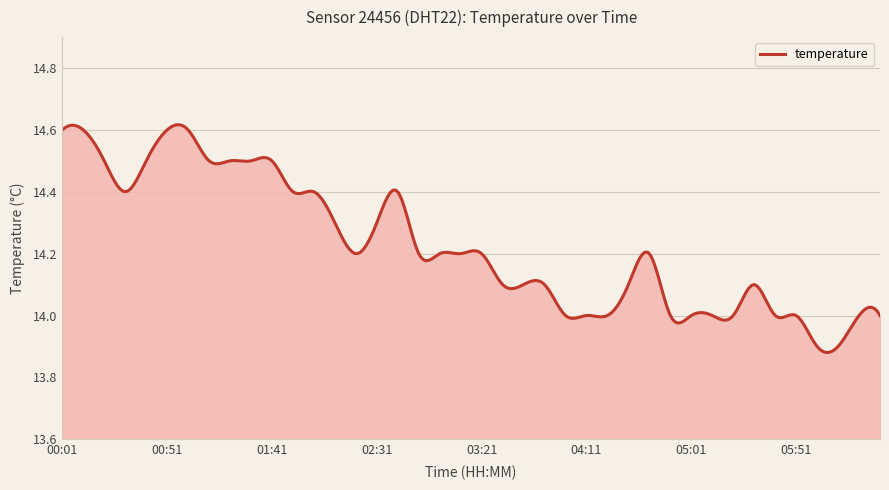

Is this an area chart (filled region under the line)?

Yes